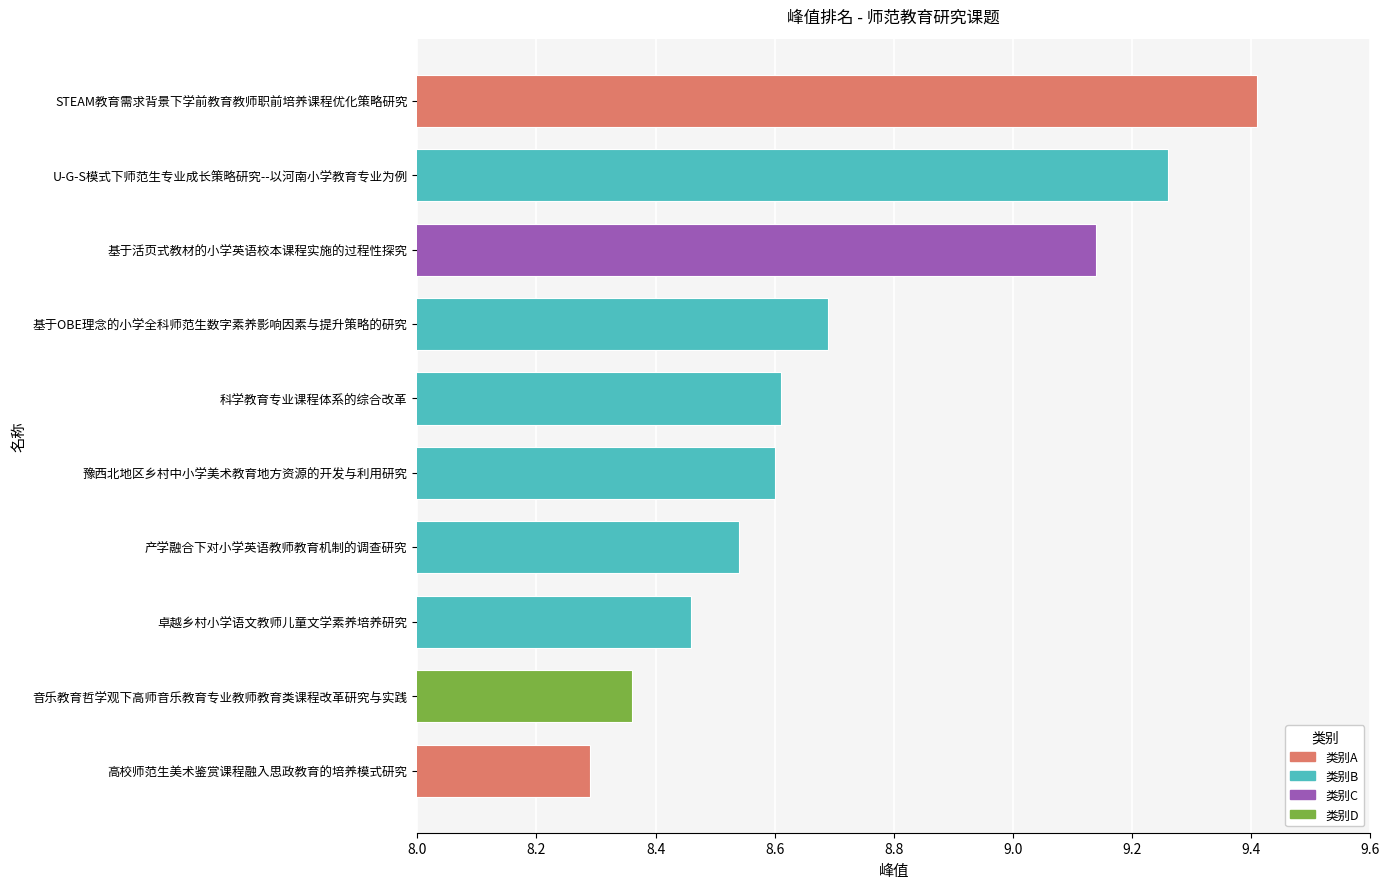

Are the bars horizontal?

Yes